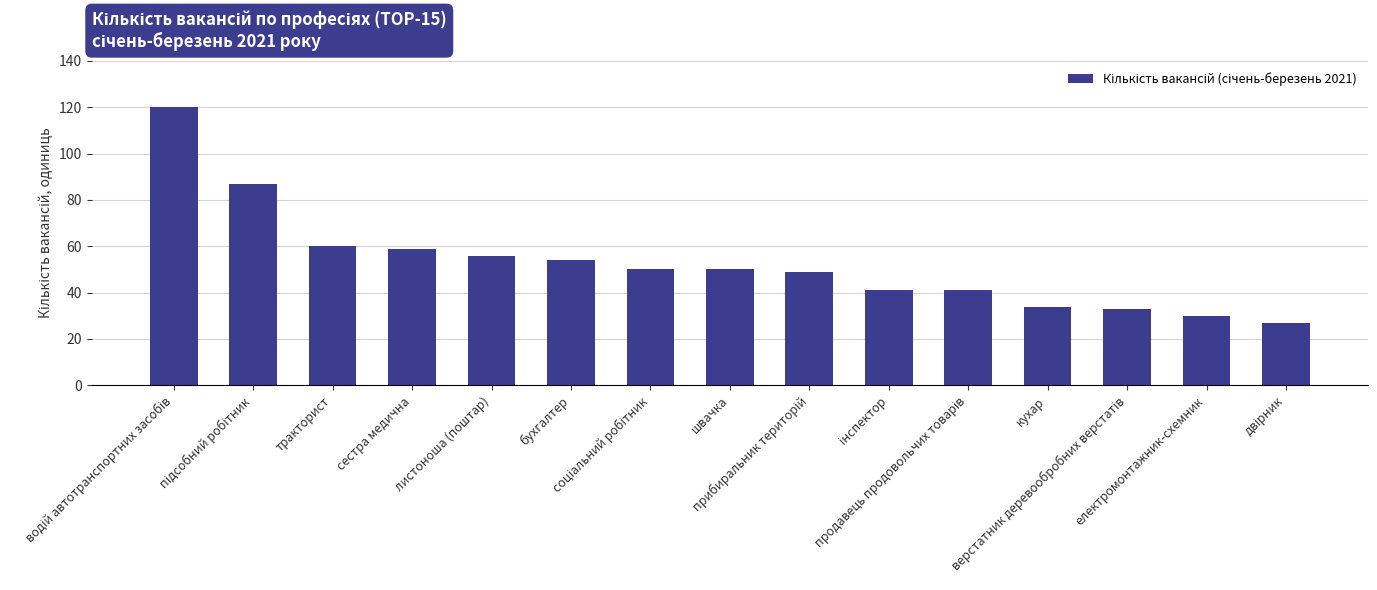

What is the label of the 8th bar from the right?

швачка